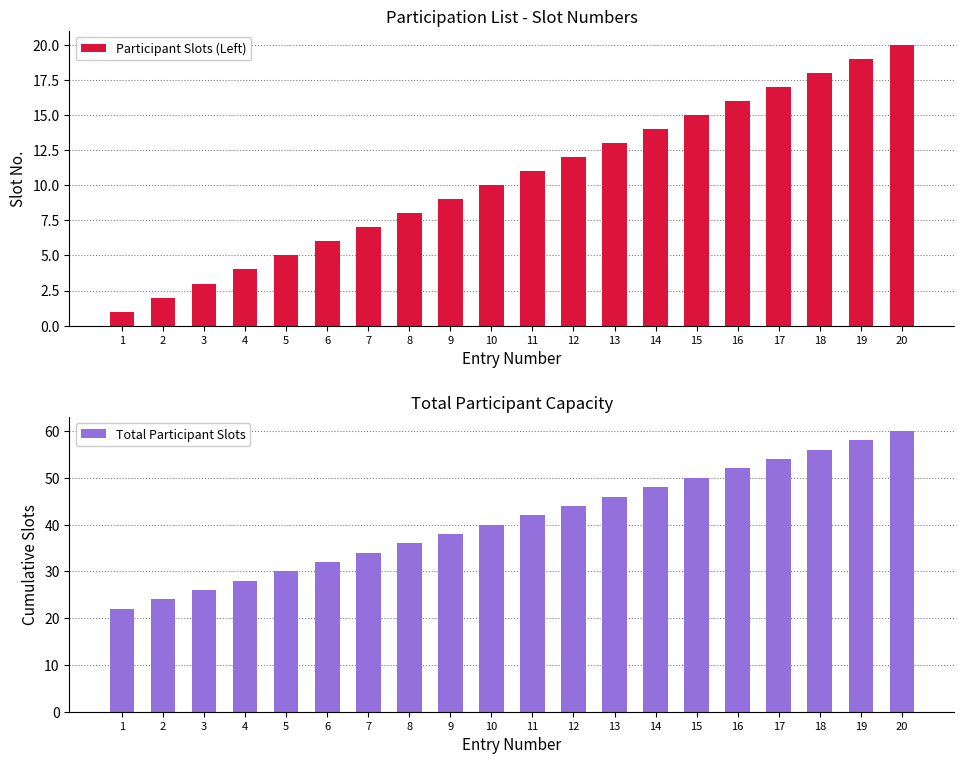

The value of Participant Slots (Left) at 11 is 11. True or false?

True